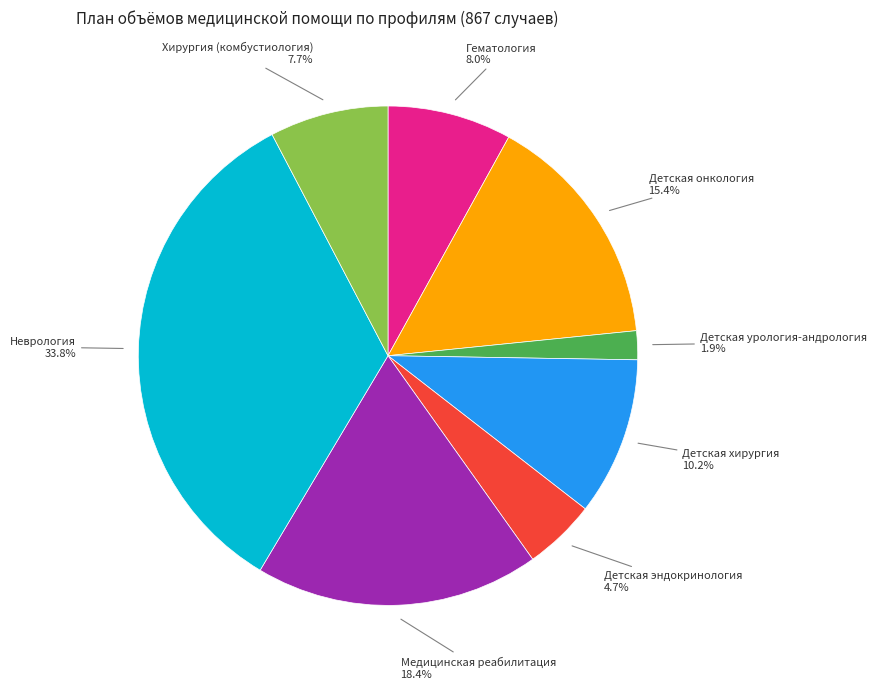

Which slice is the largest?

Неврология